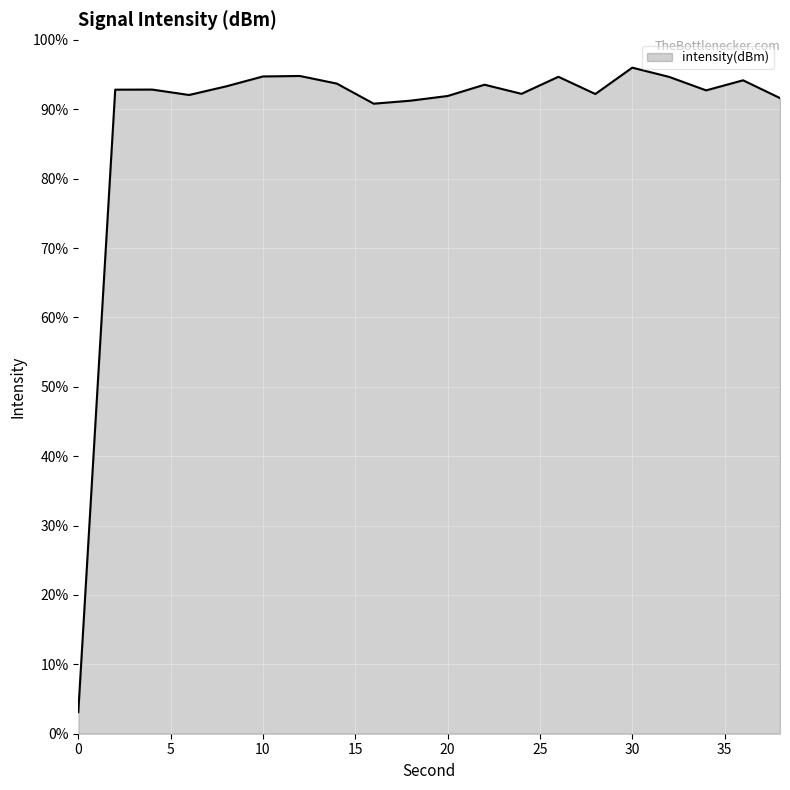

What is the maximum value shown in the chart?

96.0